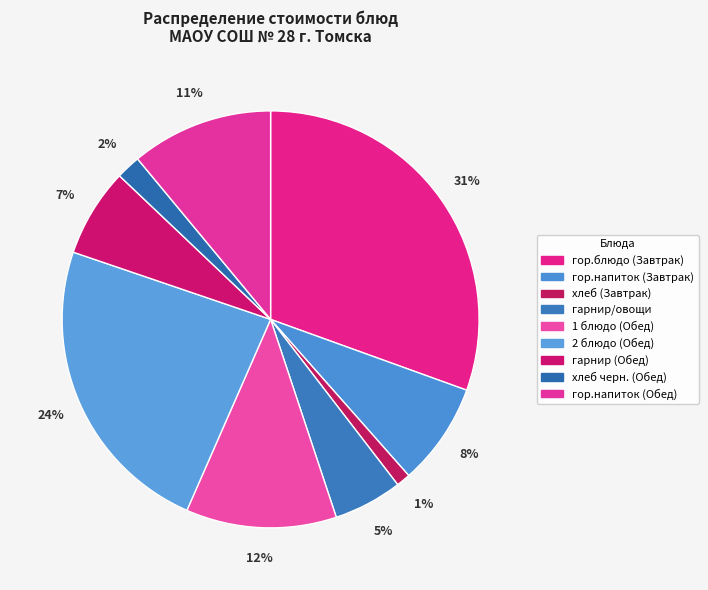

To the nearest percent, what is the combined percentage of гор.напиток (Обед) and гарнир/овощи?

16%